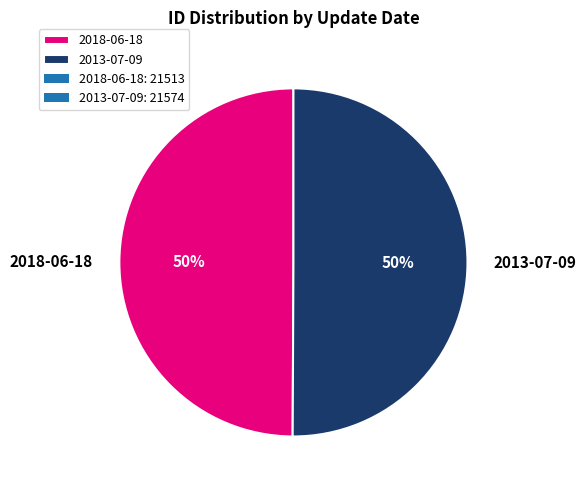

To the nearest percent, what portion does 2013-07-09 represent?

50%